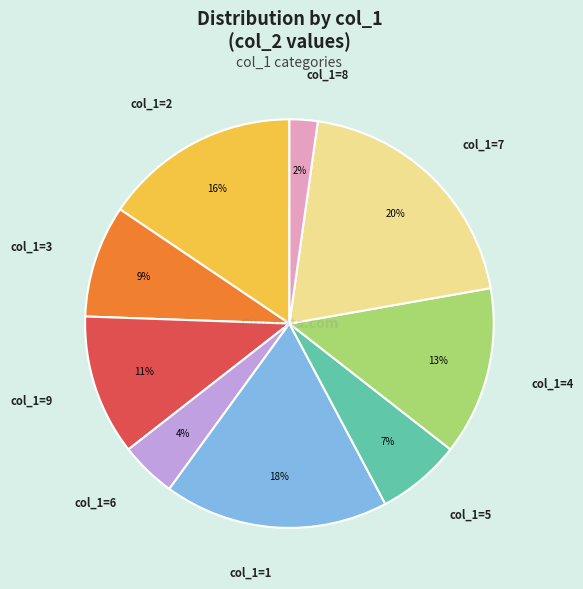

To the nearest percent, what is the average slice percentage?

11%